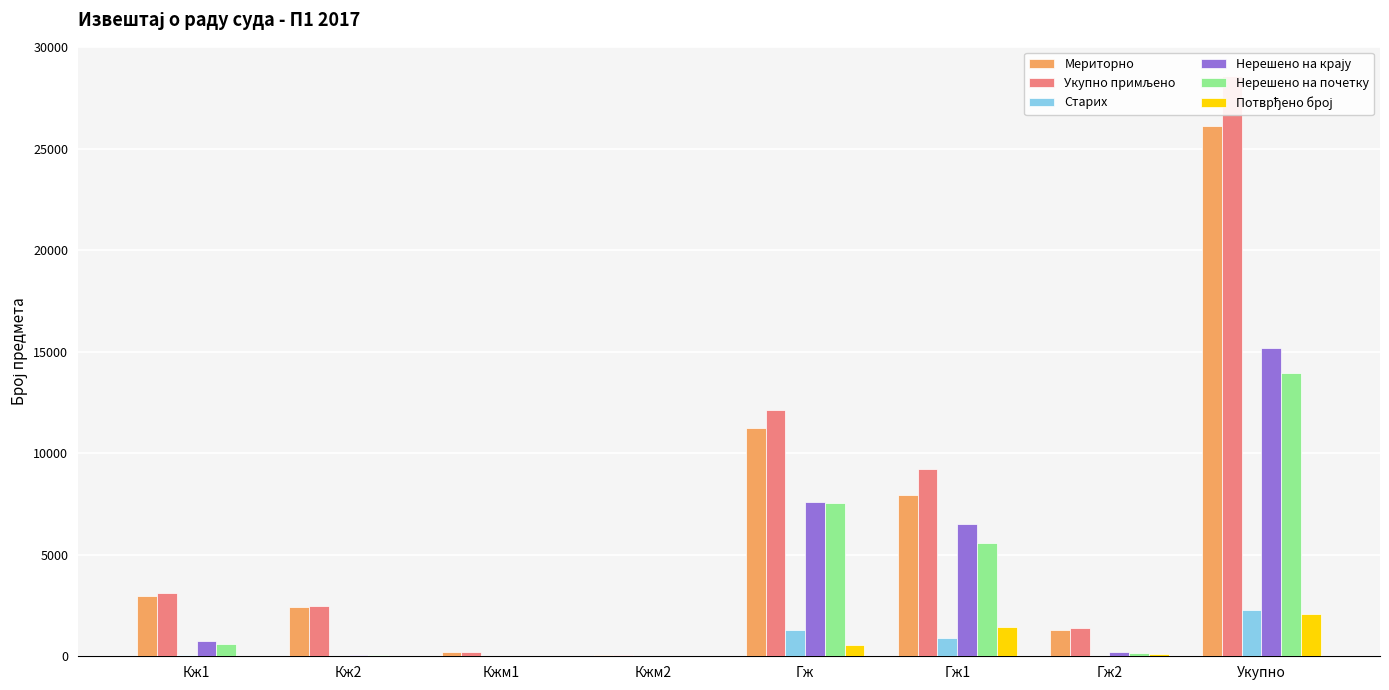

Which category has the highest value in the Потврђено број series?

Укупно